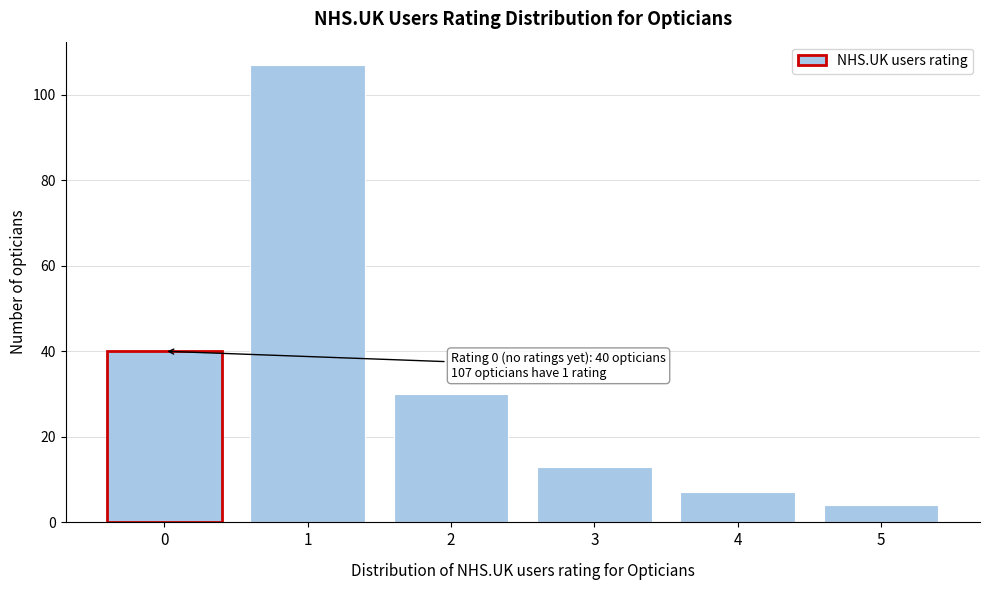

Reading left to right, extract all data points from this chart.

40	107	30	13	7	4